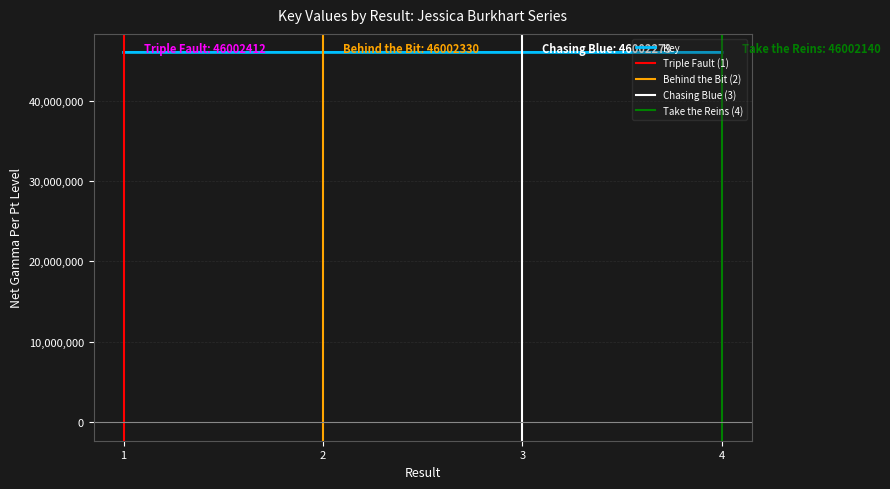

Does the chart have visible grid lines?

Yes